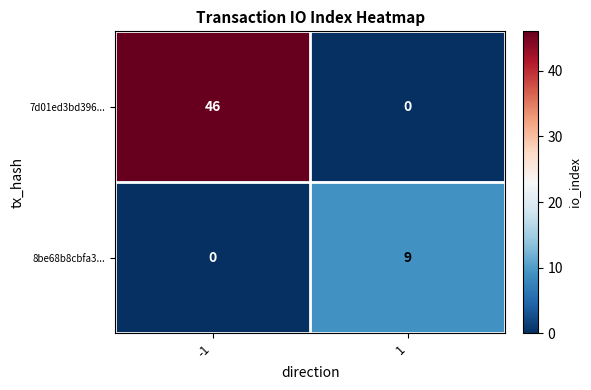

Is it true that 7d01ed3bd396... equals 46 at -1?

True